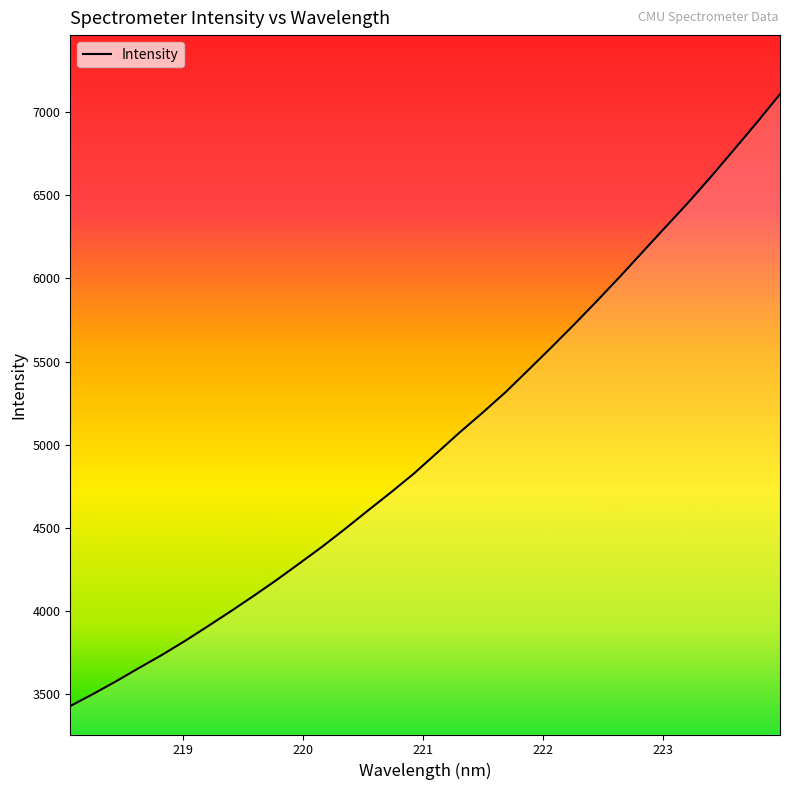

What is the difference between the maximum and minimum values?

3684.3